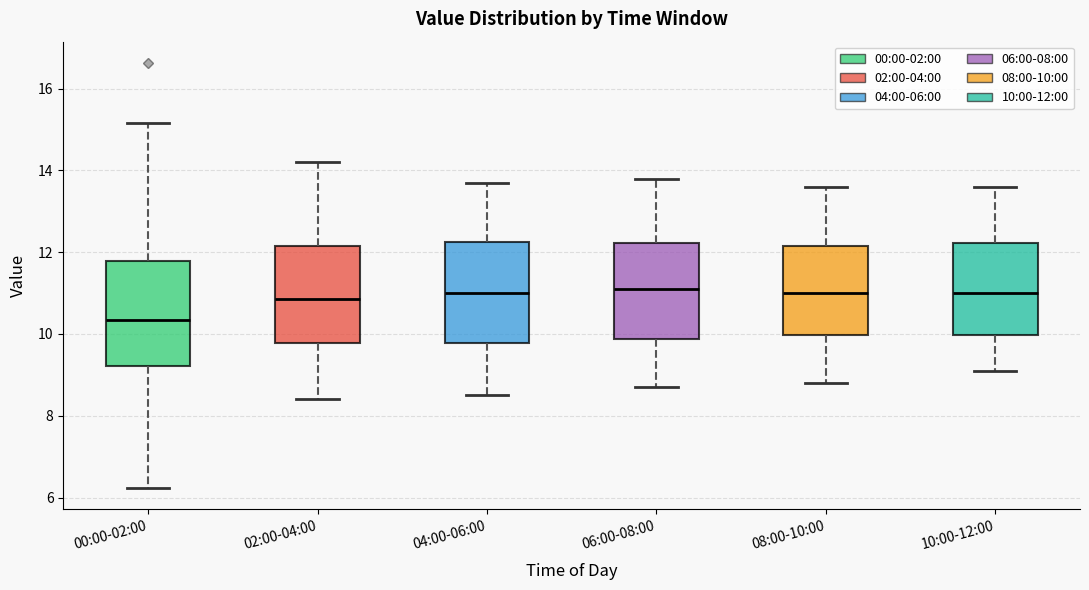

Which box has the lowest median line?

00:00-02:00